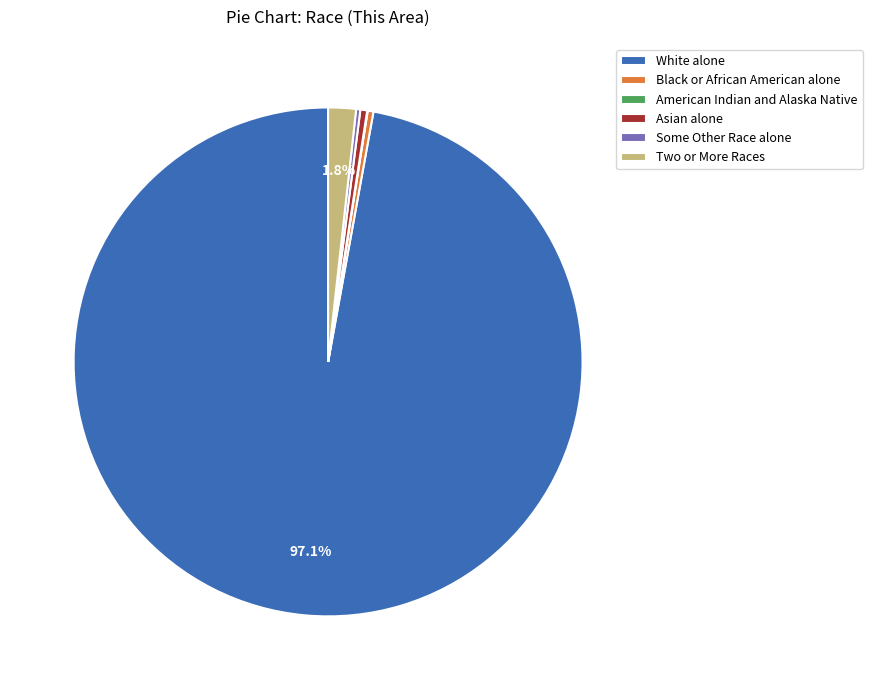

Is there any slice that represents more than half of the pie?

Yes